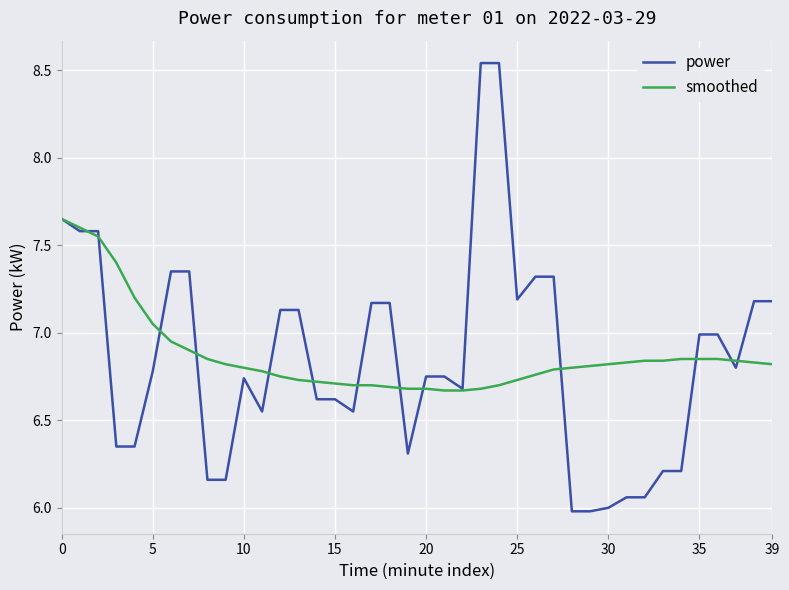

Does the chart have visible grid lines?

Yes